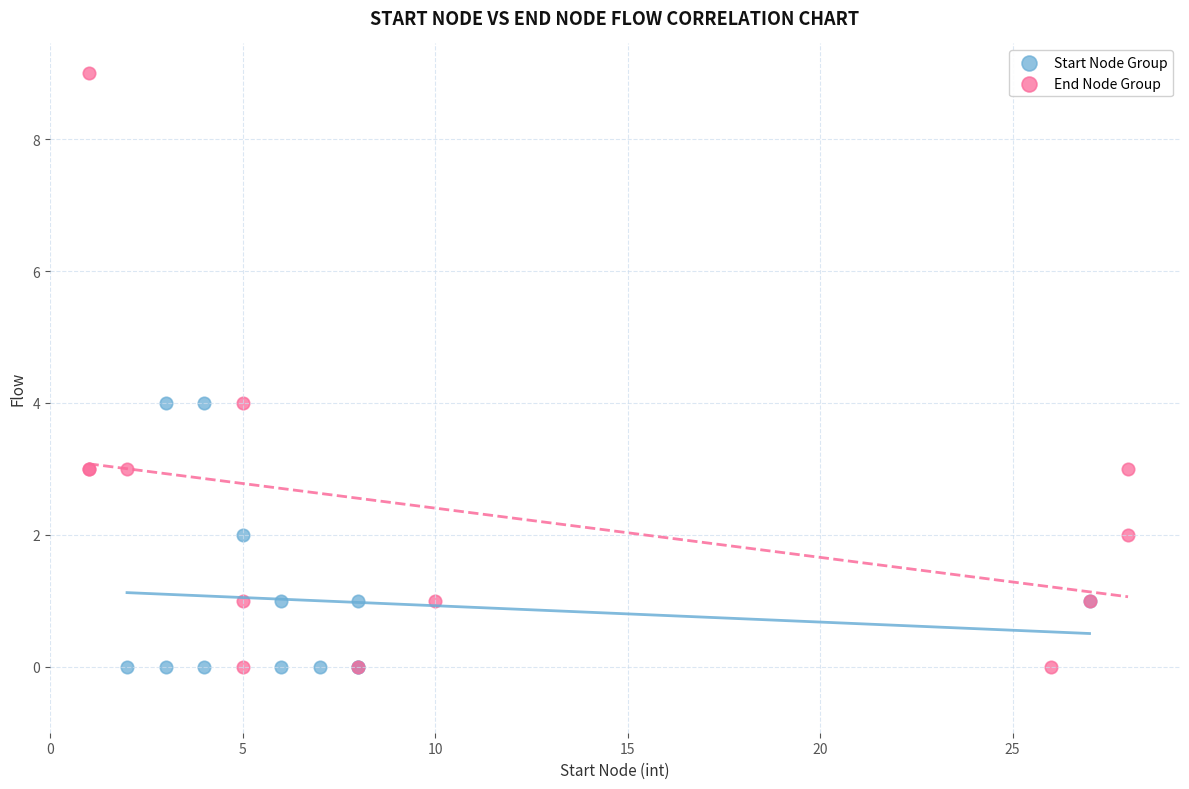

Which series has the widest spread of Y values?

End Node Group